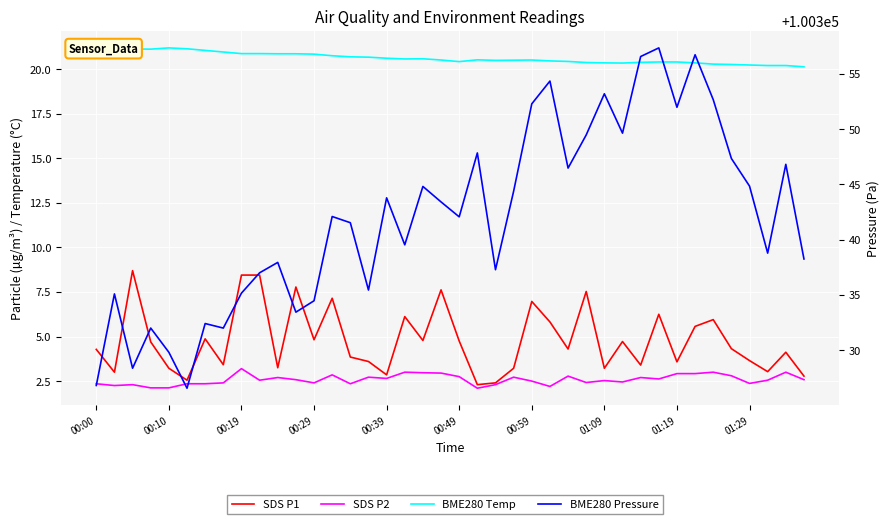

What is the sum of the SDS P1 values at 15 and 17?

9.7